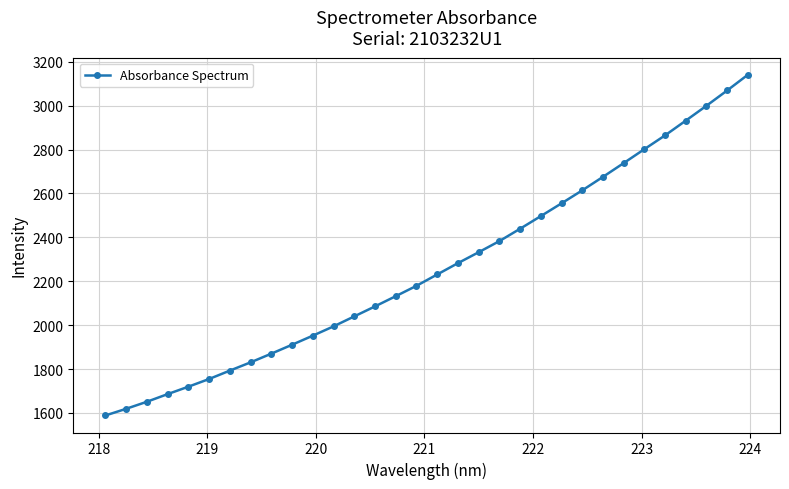

What is the value of the 16th point from the left?

2179.2